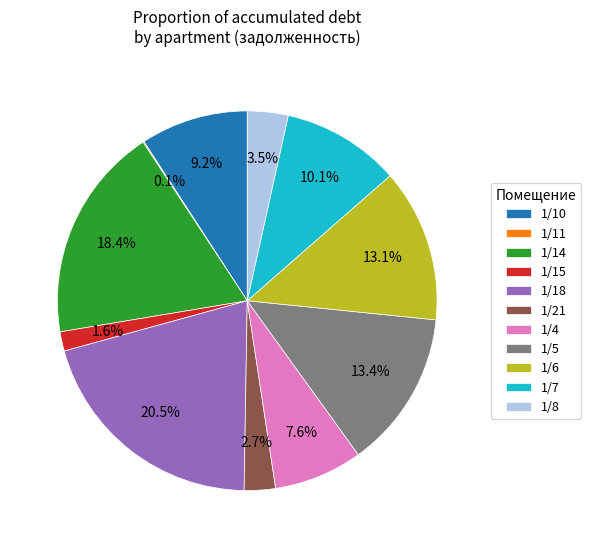

To the nearest percent, what is the average slice percentage?

9%